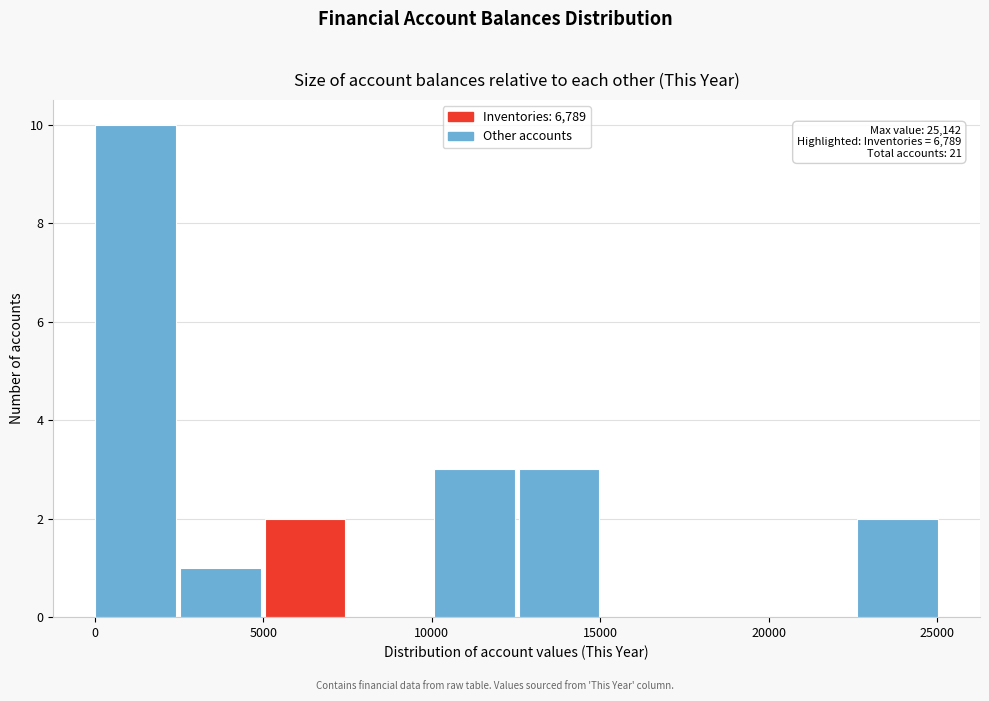

Which range on the x-axis has the tallest bar?

0 to 2500